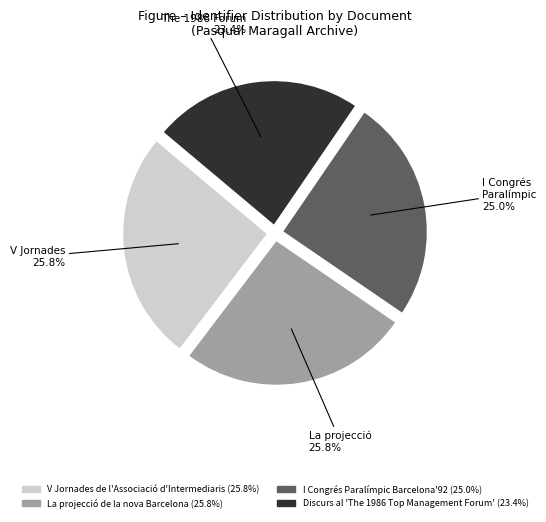

What is the smallest slice in the pie chart?

Discurs al 'The 1986 Top Management Forum'